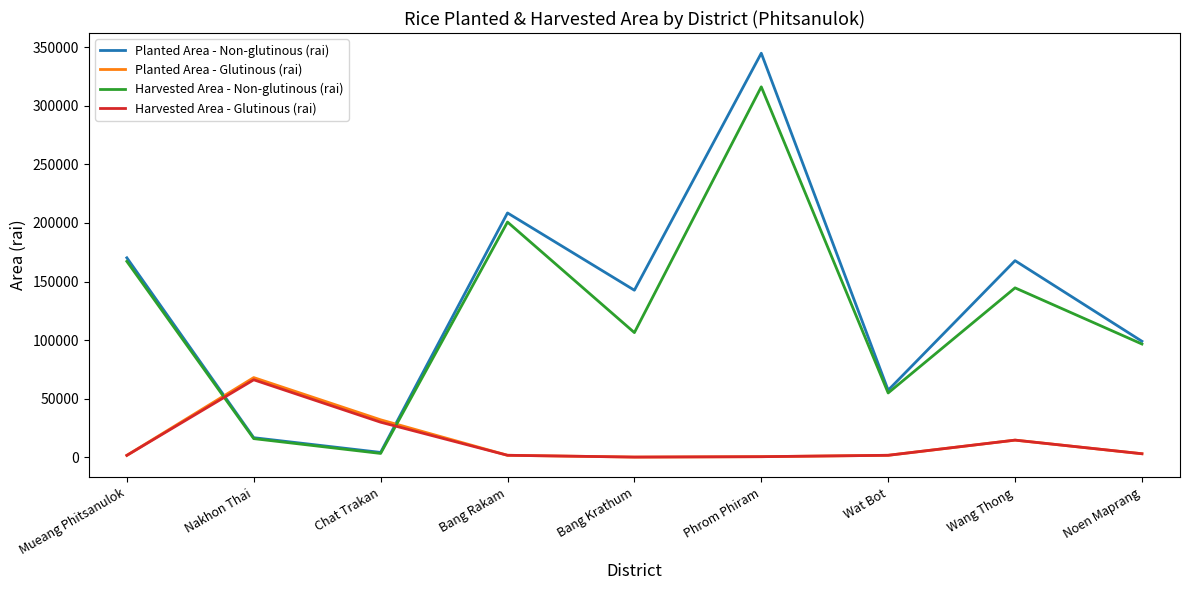

Where is Harvested Area - Glutinous (rai) nearest to the value 33061?

Chat Trakan